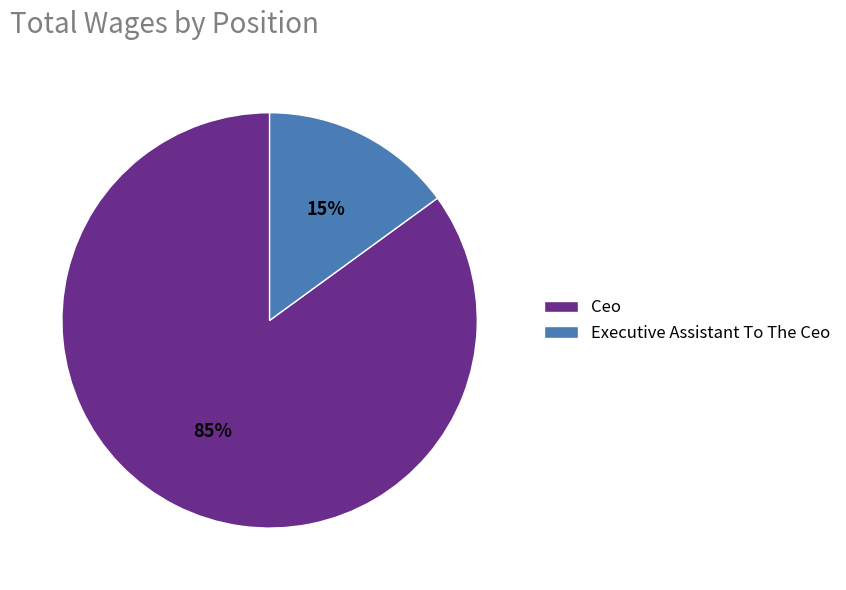

To the nearest percent, what percentage of the pie is Ceo?

85%